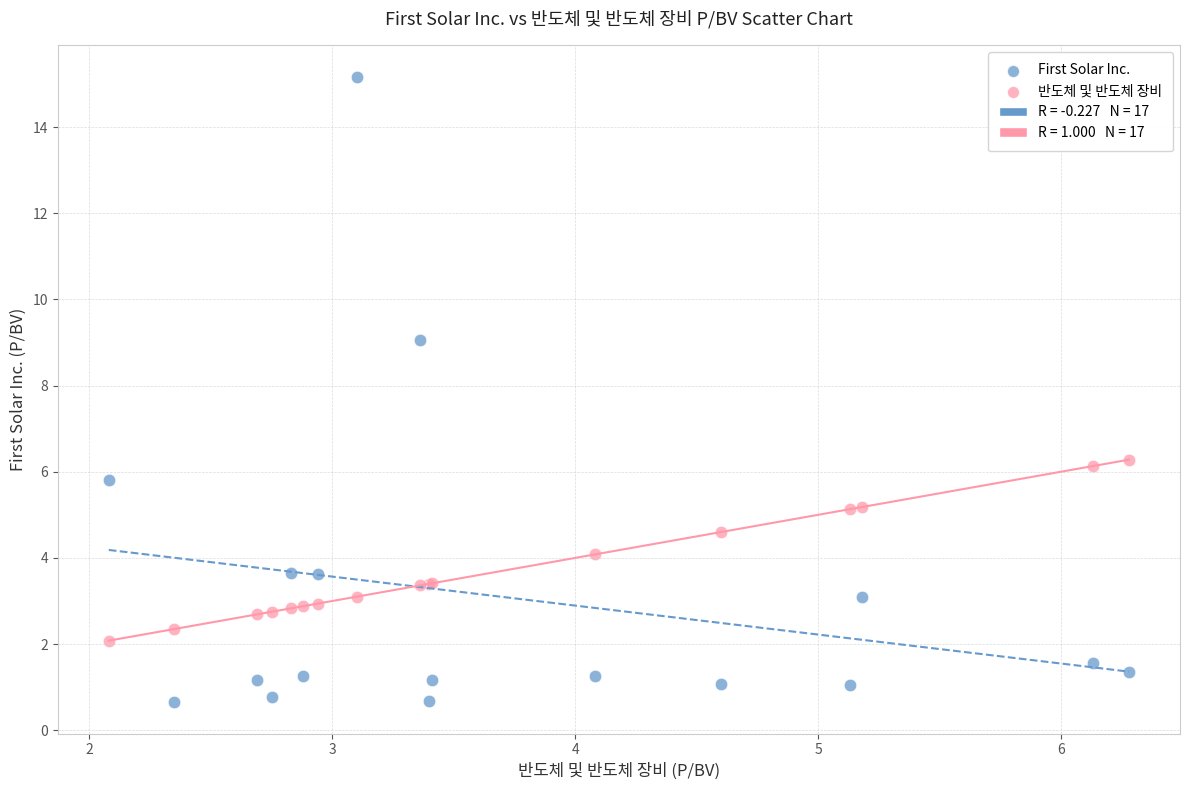

Which series contains the lowest Y value?

First Solar Inc.